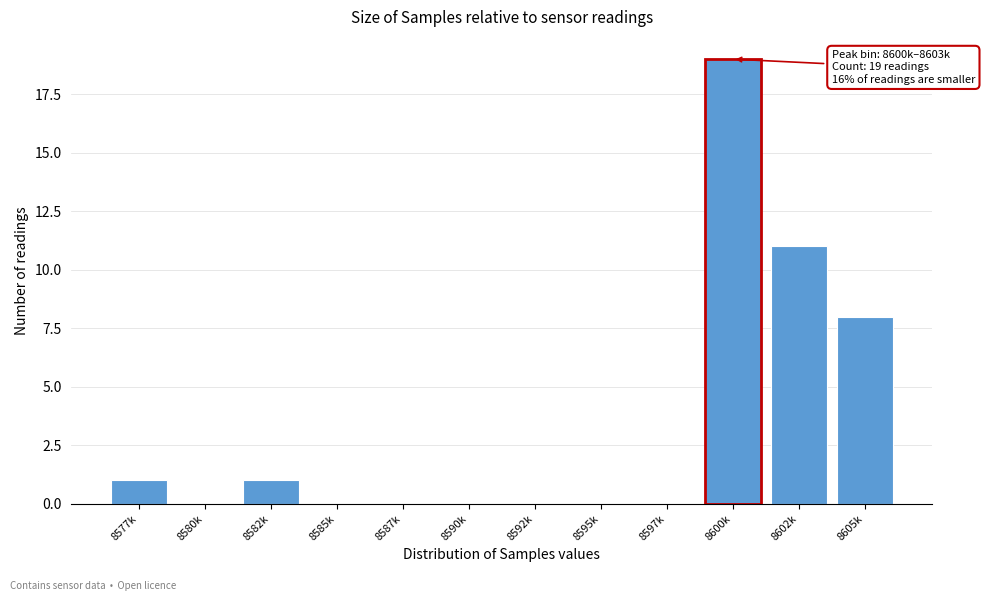

Reading left to right, transcribe all the data shown in this chart.

8577k=1	8580k=0	8582k=1	8585k=0	8587k=0	8590k=0	8592k=0	8595k=0	8597k=0	8600k=19	8602k=11	8605k=8